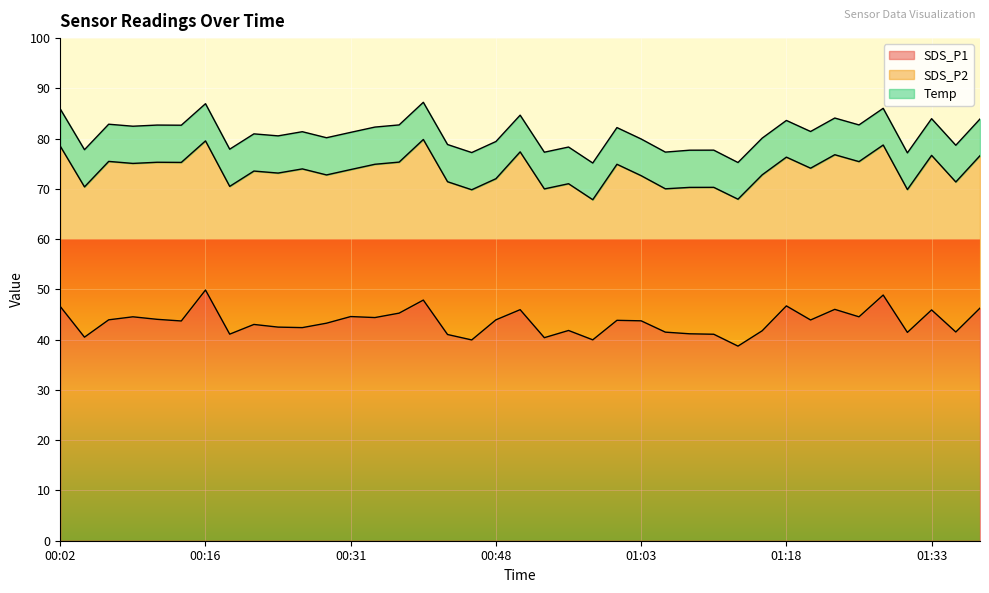

What is the sum of the Temp values at 00:09 and 00:48?

14.8